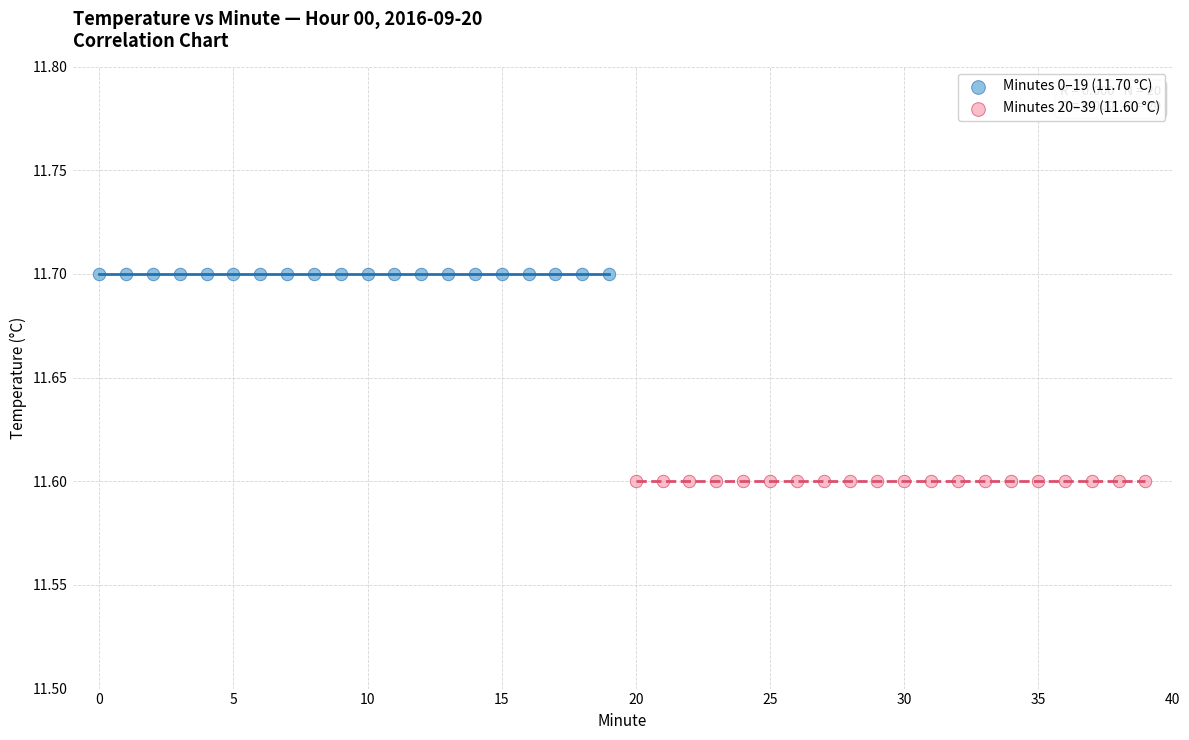

Which series contains the lowest Y value?

Minutes 20–39 (11.60 °C)